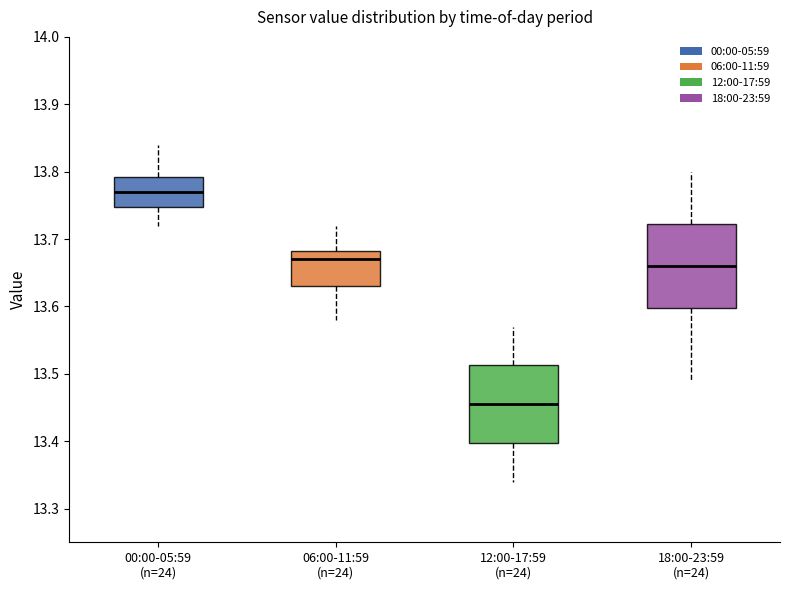

Reading left to right, transcribe this box plot: for each box, give where its median line is, the range the box spans, and where its two whiskers end, as read against the y-axis. The values are not printed on the chart, so give them approximately, as read against the axis.

00:00-05:59 (n=24): median 13.77, box 13.75 to 13.79, whiskers 13.72 to 13.84
06:00-11:59 (n=24): median 13.67, box 13.63 to 13.68, whiskers 13.58 to 13.72
12:00-17:59 (n=24): median 13.46, box 13.40 to 13.51, whiskers 13.34 to 13.57
18:00-23:59 (n=24): median 13.66, box 13.60 to 13.72, whiskers 13.49 to 13.80